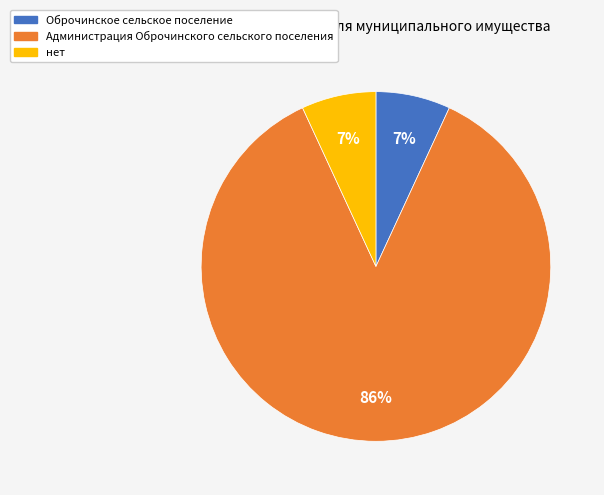

Do Администрация Оброчинского сельского поселения and Оброчинское сельское поселение together represent more than half of the pie?

Yes